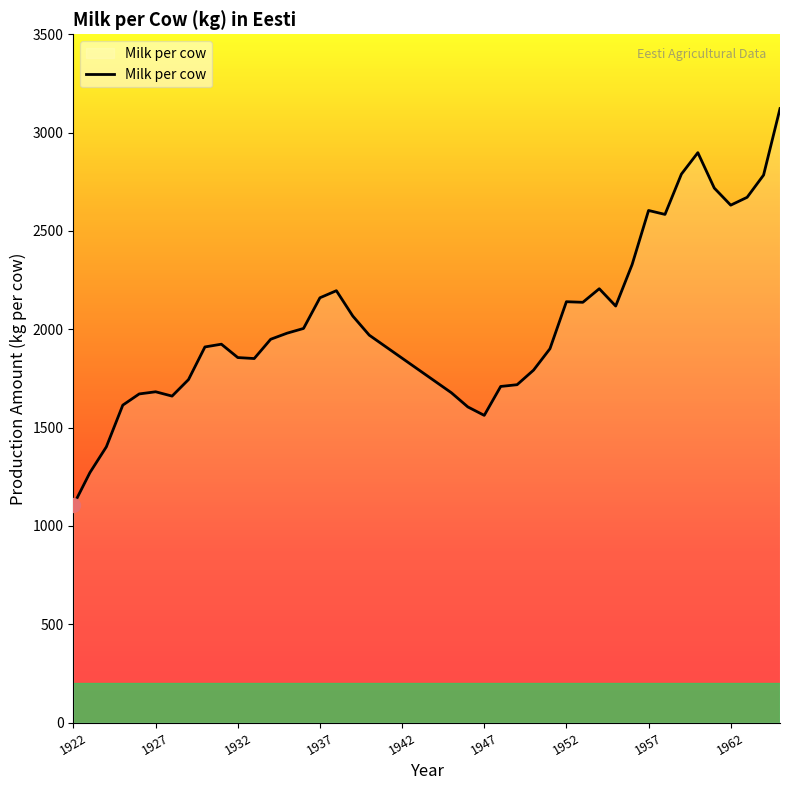

Does the chart display data point markers on the line(s)?

No